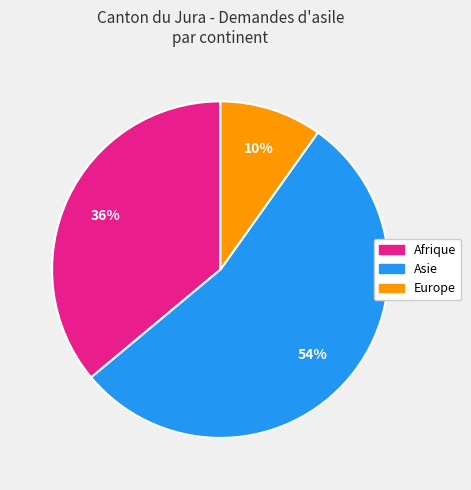

Is there any slice that represents more than half of the pie?

Yes